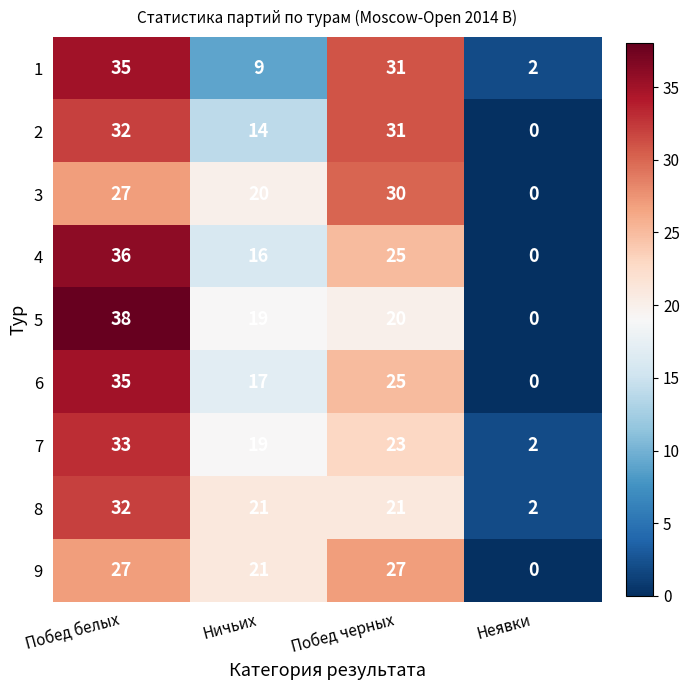

List the labels in order of 1 value, largest first.

Побед белых, Побед черных, Ничьих, Неявки